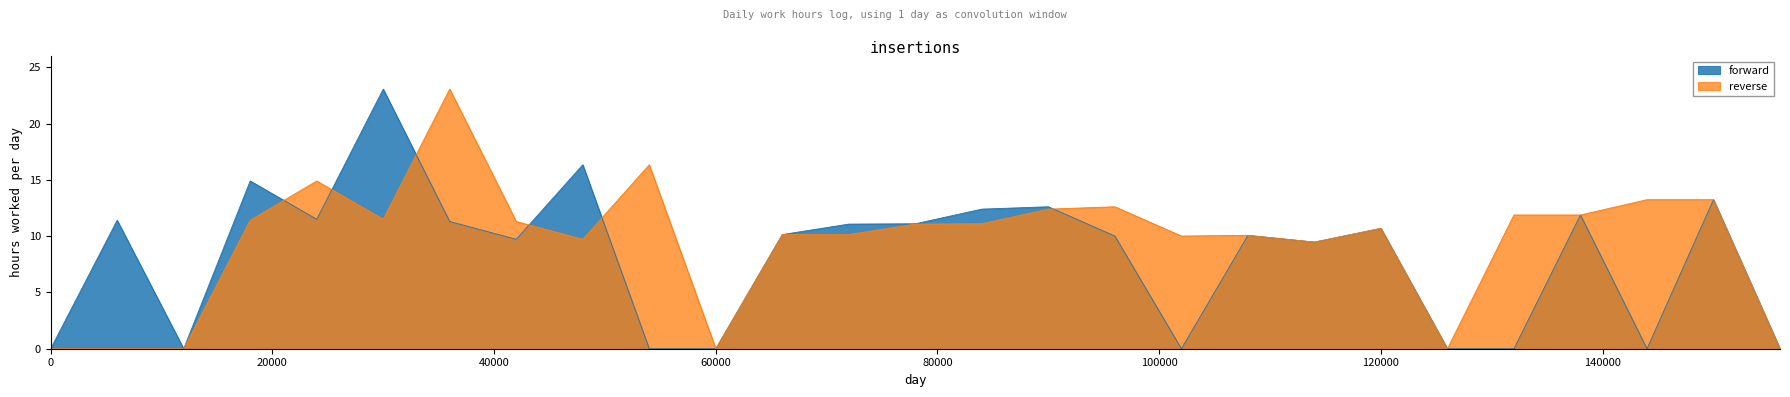

What is the label of the 10th point from the right?

10